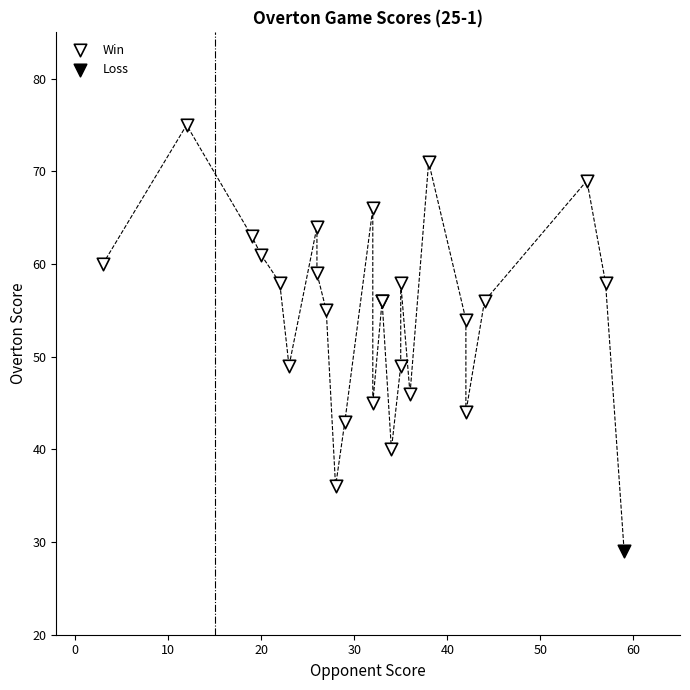

What are all the series names shown in the legend?

Win, Loss